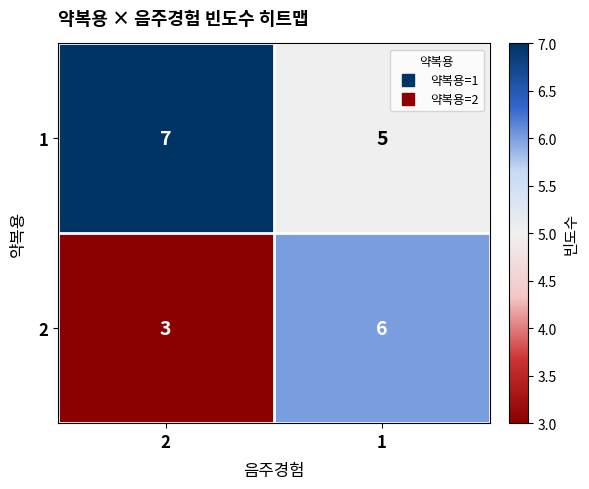

Rank the series by their maximum value, from highest to lowest.

1, 2